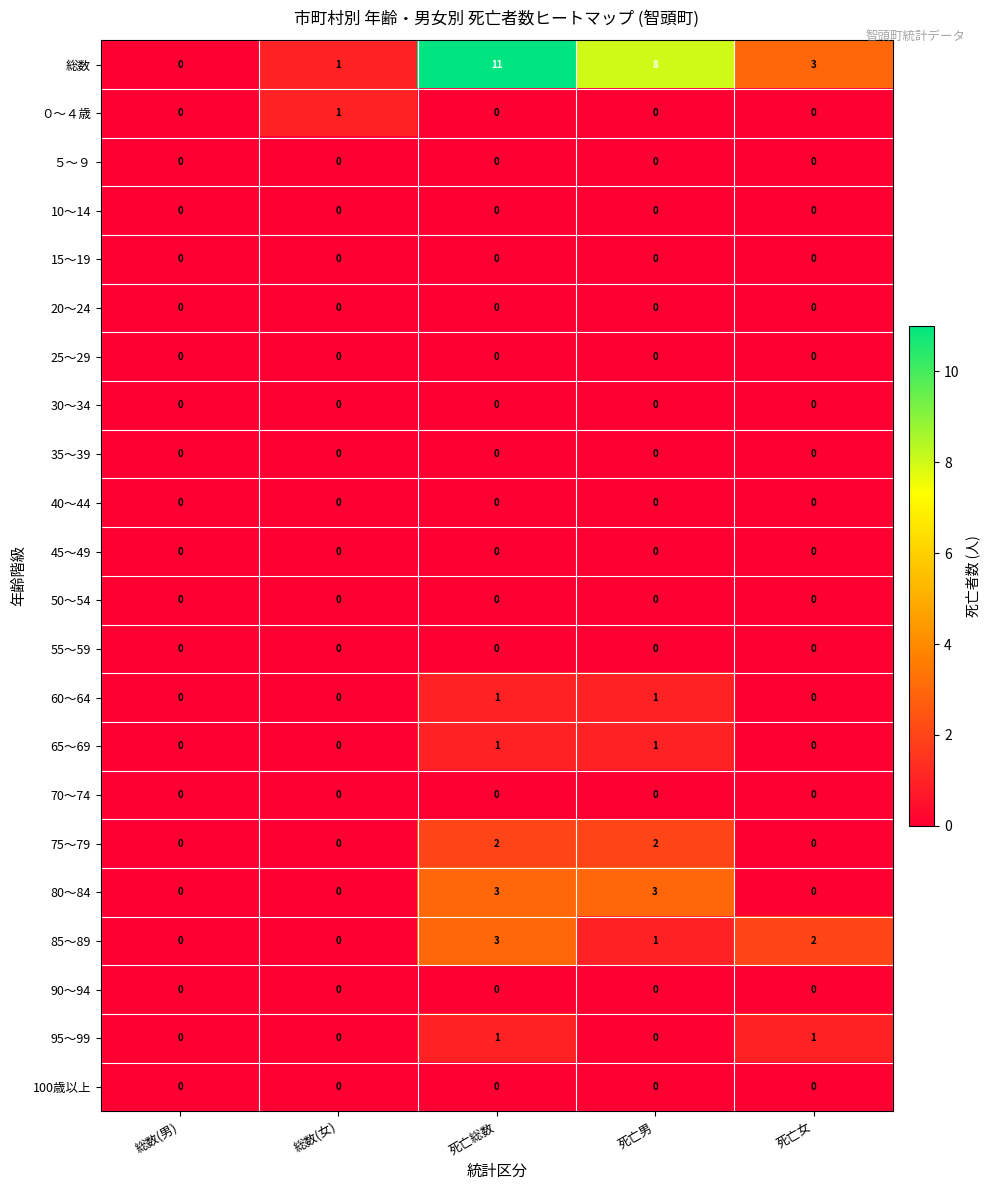

List the labels in order of 総数 value, smallest first.

総数(男), 総数(女), 死亡女, 死亡男, 死亡総数